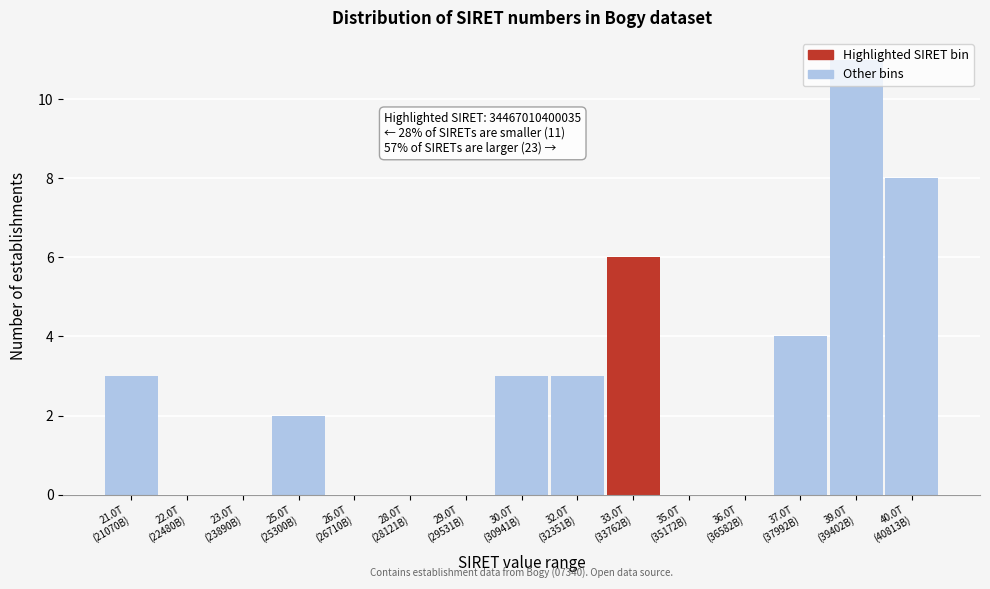

What is the sum of all values?

40